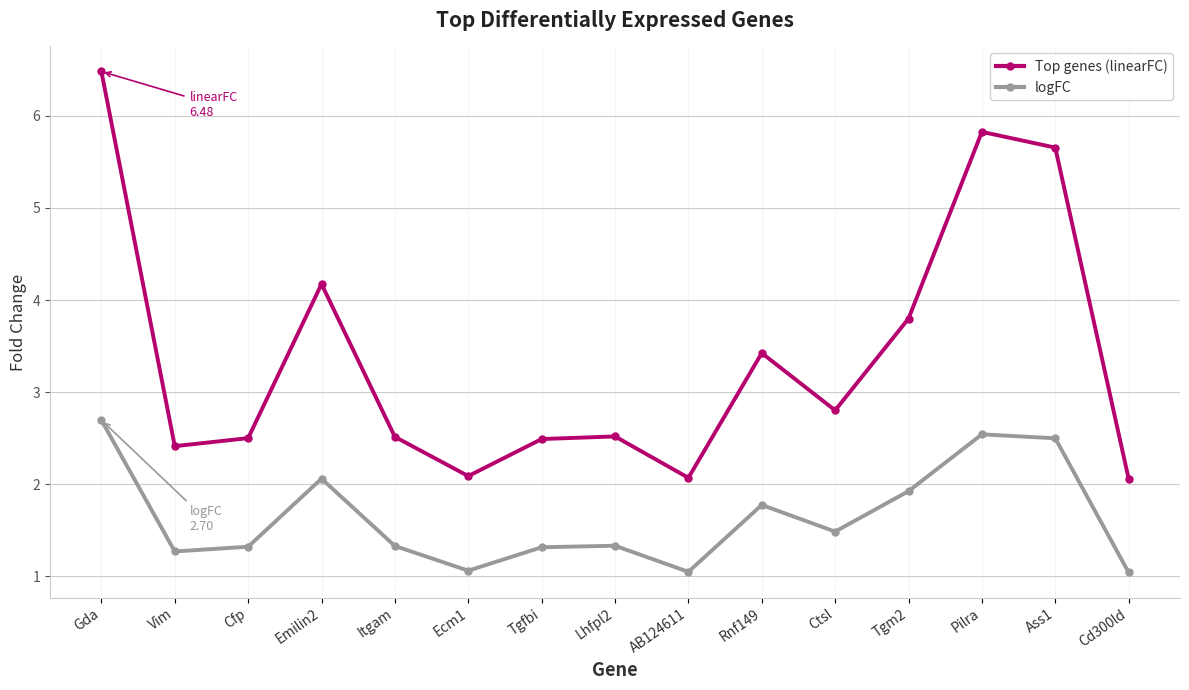

What is the difference between the highest and lowest values at Vim?

1.1